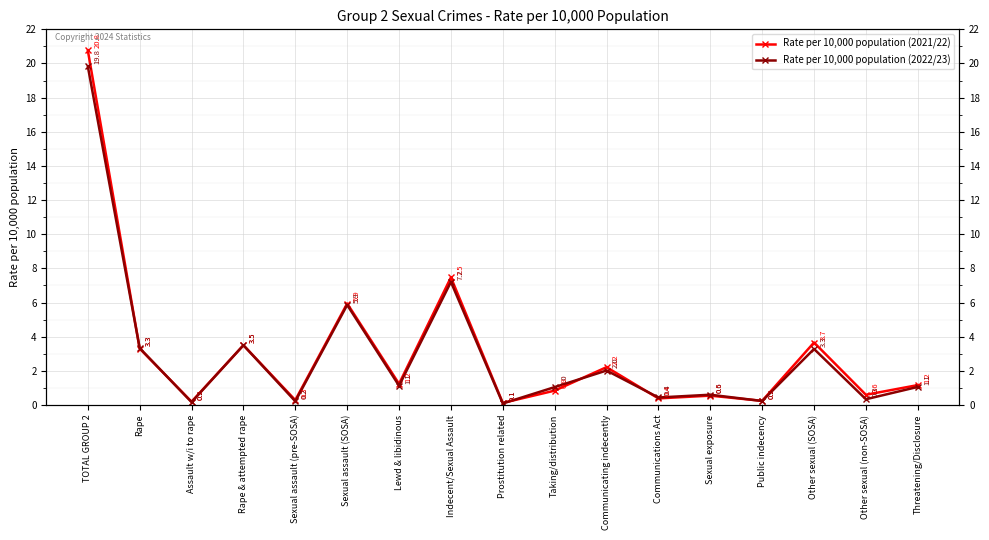

Rank the categories by Rate per 10,000 population (2022/23) value from highest to lowest.

TOTAL GROUP 2, Indecent/Sexual Assault, Sexual assault (SOSA), Rape & attempted rape, Rape, Other sexual (SOSA), Communicating indecently, Lewd & libidinous, Threatening/Disclosure, Taking/distribution, Sexual exposure, Communications Act, Other sexual (non-SOSA), Public indecency, Sexual assault (pre-SOSA), Assault w/i to rape, Prostitution related